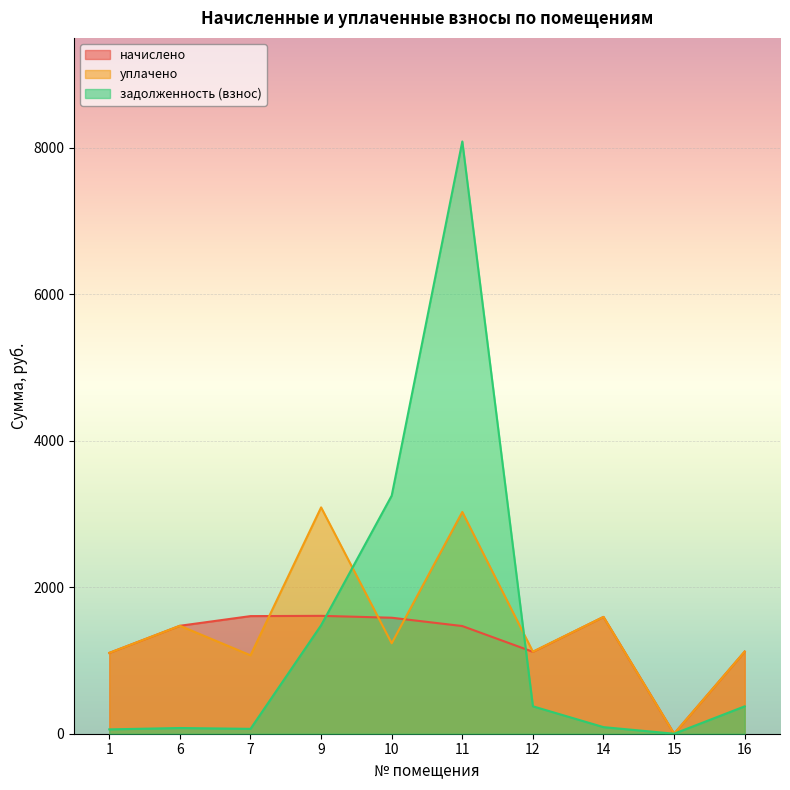

Reading right to left, transcribe all the data shown in this chart.

начислено: 16=1121.8	15=0.0	14=1594.7	12=1118.1	11=1470.1	10=1583.7	9=1609.4	7=1605.7	6=1473.7	1=1103.5
уплачено: 16=1121.8	15=0.0	14=1594.7	12=1119.7	11=3027.7	10=1234.7	9=3090.2	7=1070.5	6=1473.7	1=1103.5
задолженность (взнос): 16=373.9	15=0.0	14=90.0	12=374.3	11=8085.7	10=3250.6	9=1480.8	7=66.5	6=77.9	1=59.4